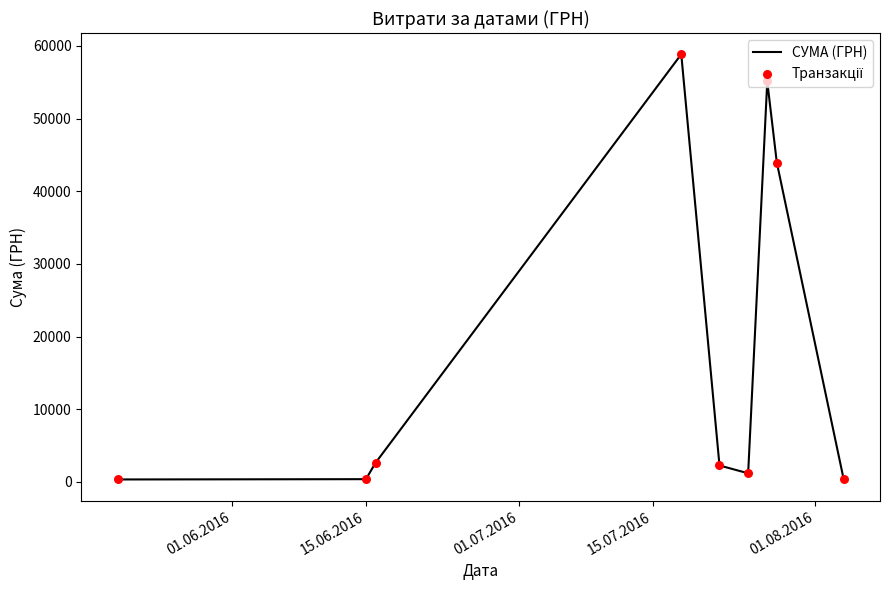

What is the greatest value displayed?

58840.0